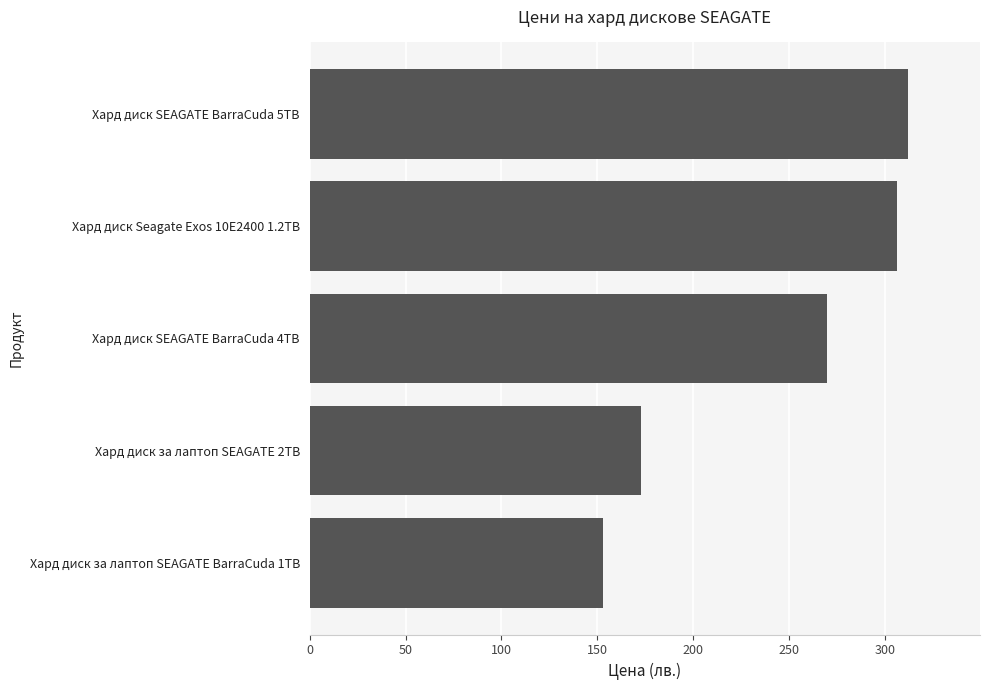

The value at Хард диск SEAGATE BarraCuda 5TB is 152.6. True or false?

False